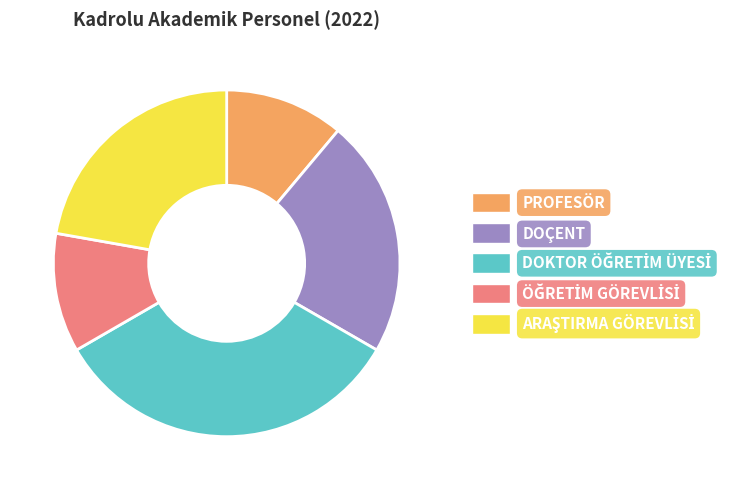

The DOÇENT slice represents 9% of the pie. True or false?

False